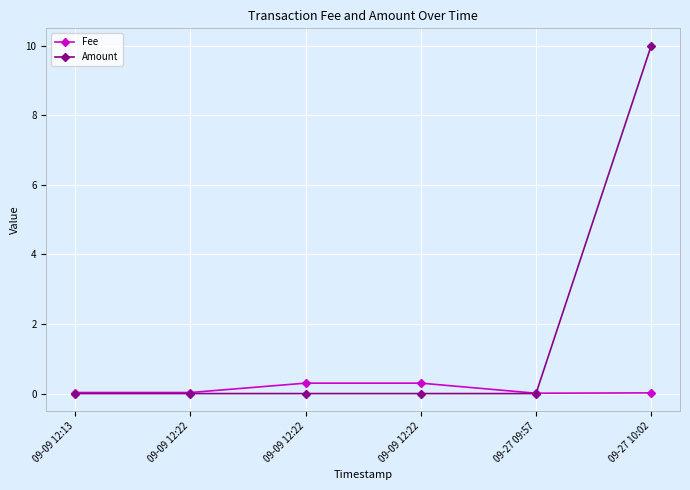

Which category has the lowest value in the Fee series?

09-27 09:57